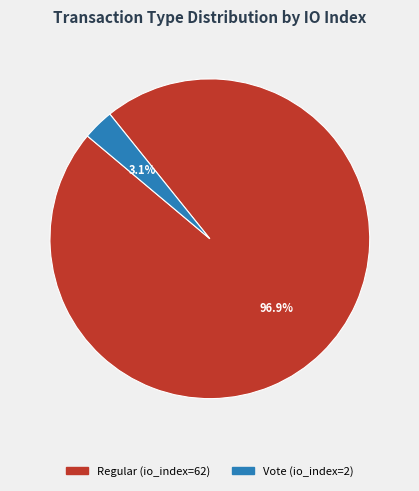

The Regular (io_index=62) slice represents 92% of the pie. True or false?

False